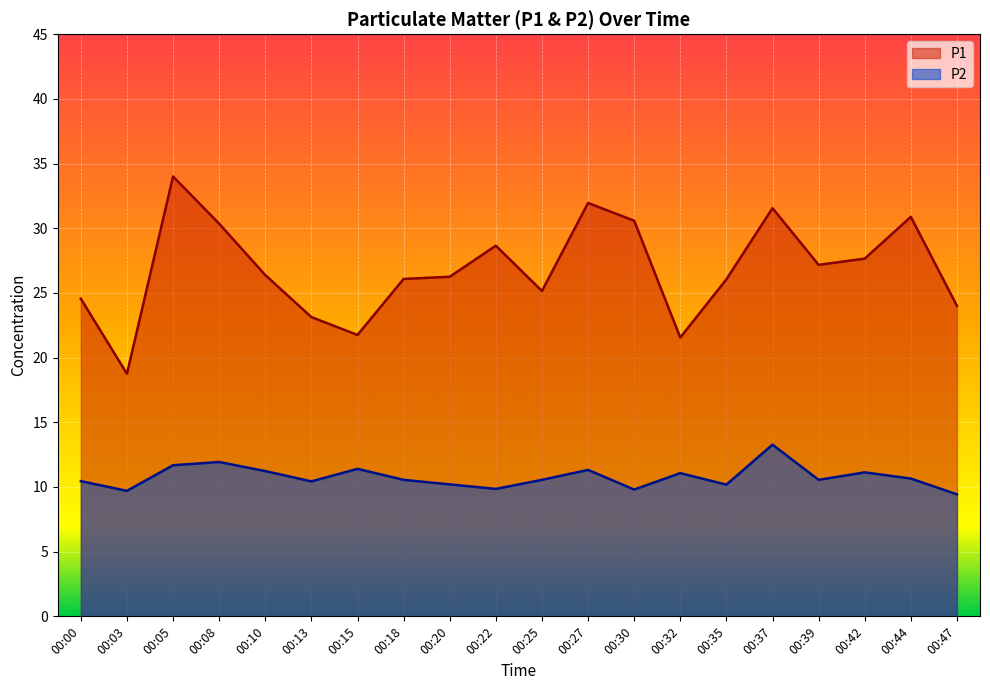

What are all the series names shown in the legend?

P1, P2